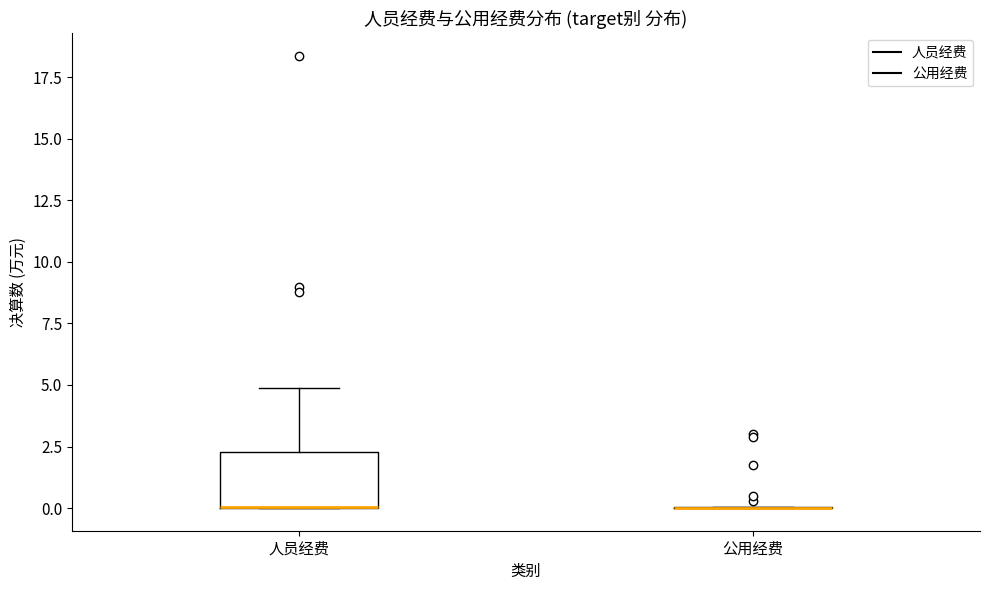

Comparing the boxes themselves (not the whiskers), which one is the tallest?

人员经费